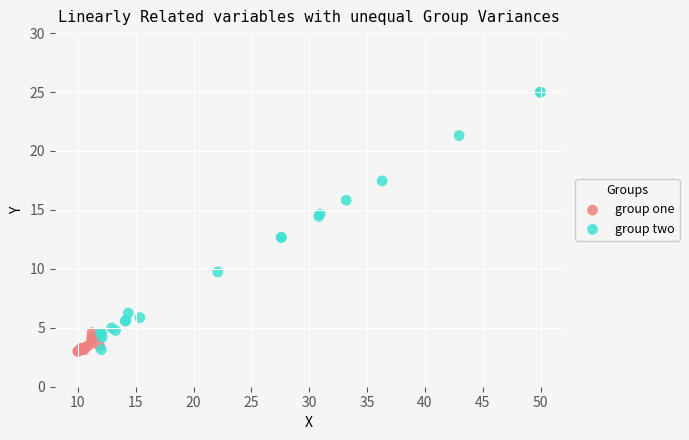

Which series has the largest Y range (max minus min)?

group two